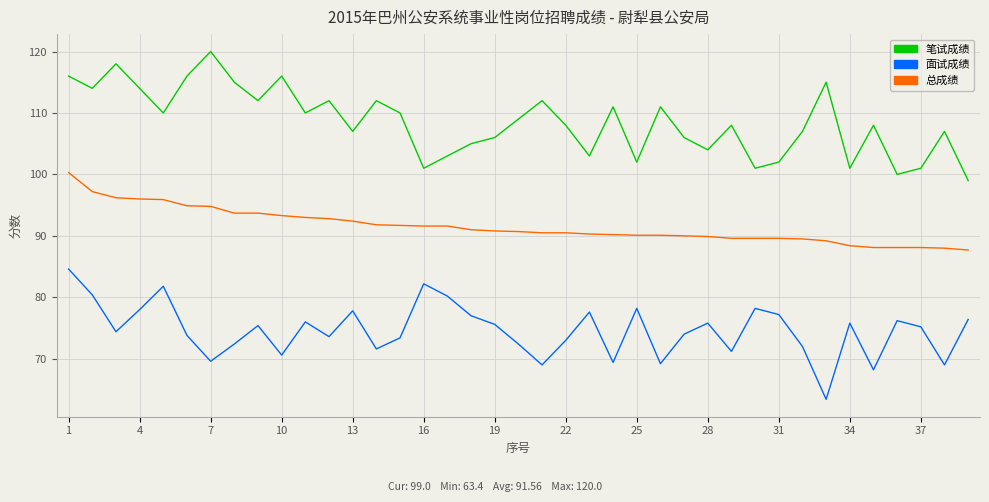

What is the average value of the 总成绩 series?

91.6